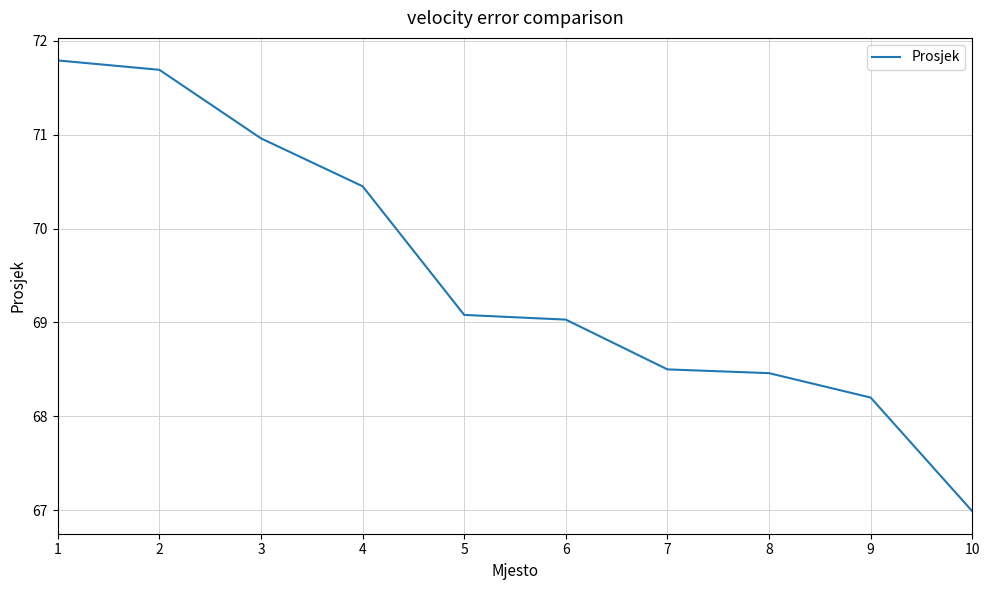

Read the value at 6.

69.0